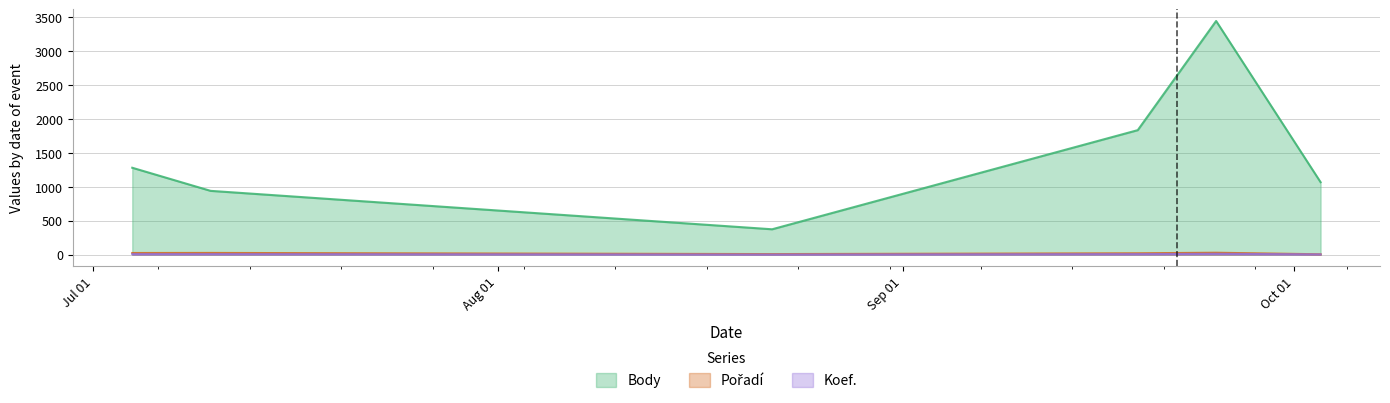

List the labels in order of Koef. value, smallest first.

2015-08-22, 2015-10-03, 2015-07-04, 2015-07-10, 2015-09-19, 2015-09-25